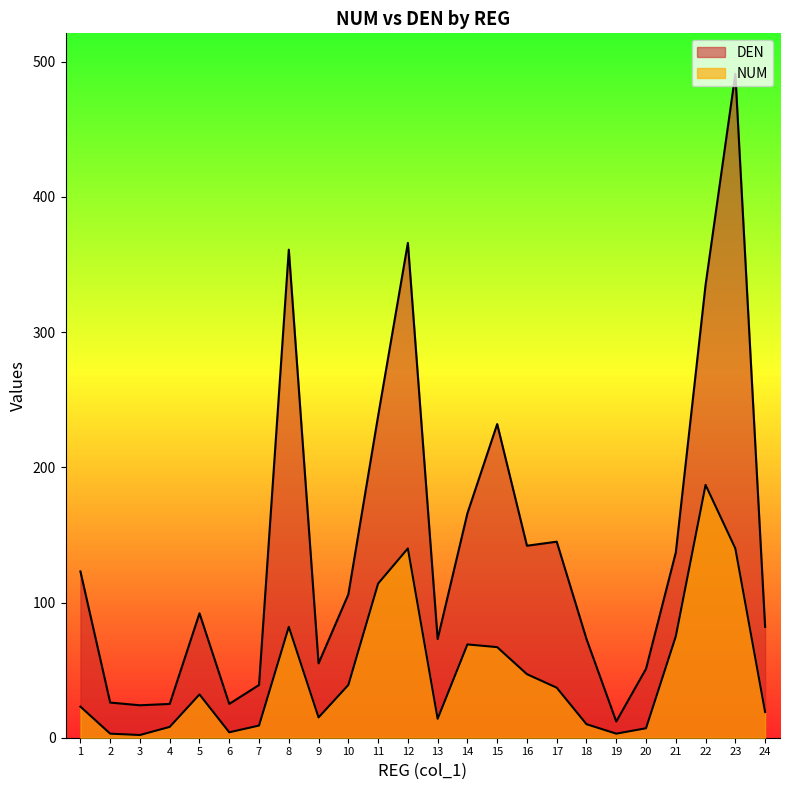

Reading left to right, what are all the values shown in this chart?

NUM: 23	3	2	8	32	4	9	82	15	39	114	140	14	69	67	47	37	10	3	7	75	187	140	19
DEN: 123	26	24	25	92	25	39	361	55	106	238	366	73	166	232	142	145	73	12	51	137	335	491	82